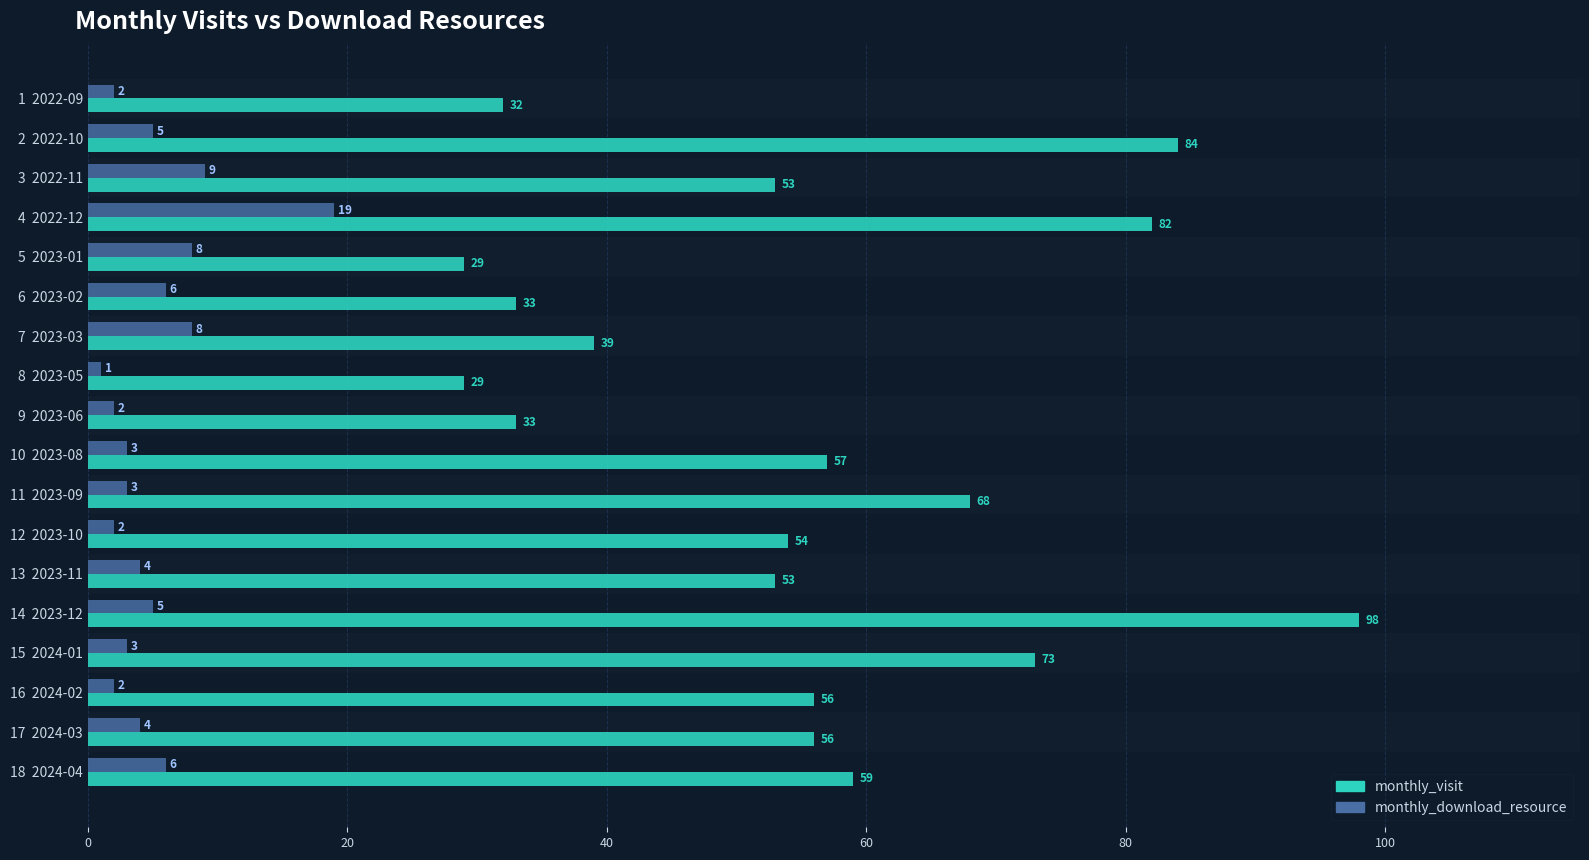

The value of monthly_visit at 16  2024-02 is 35. True or false?

False